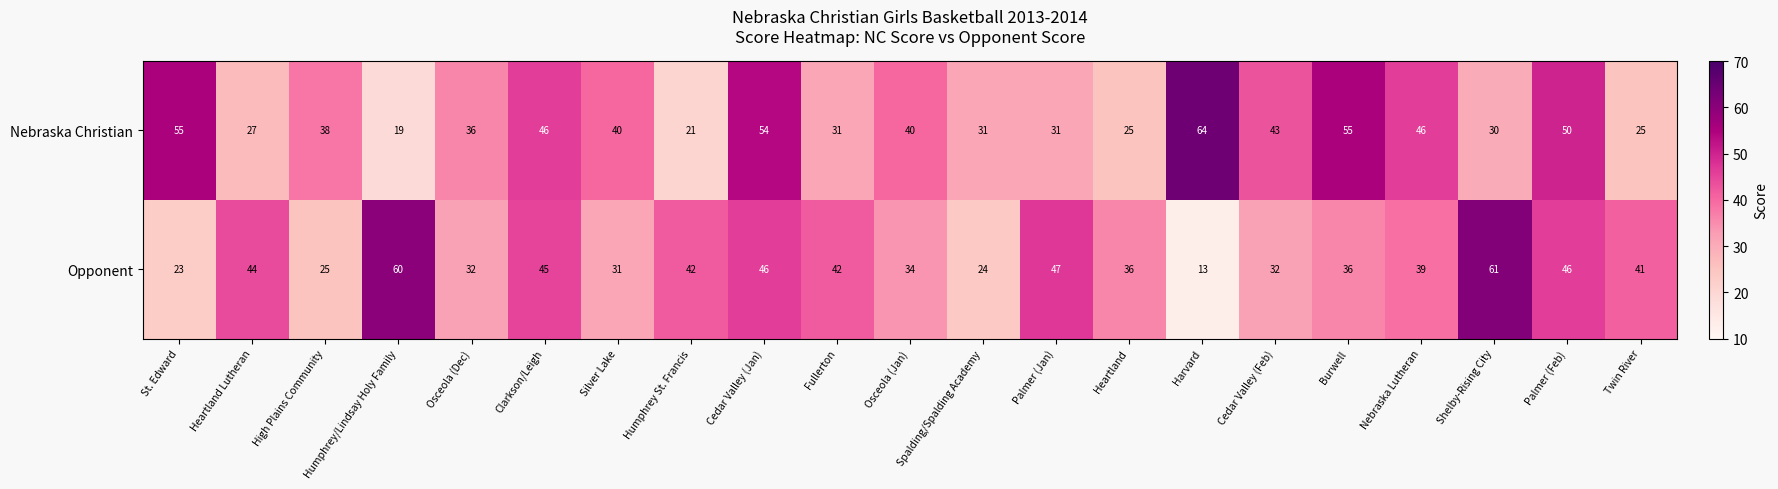

Is it true that Opponent equals 52 at Silver Lake?

False